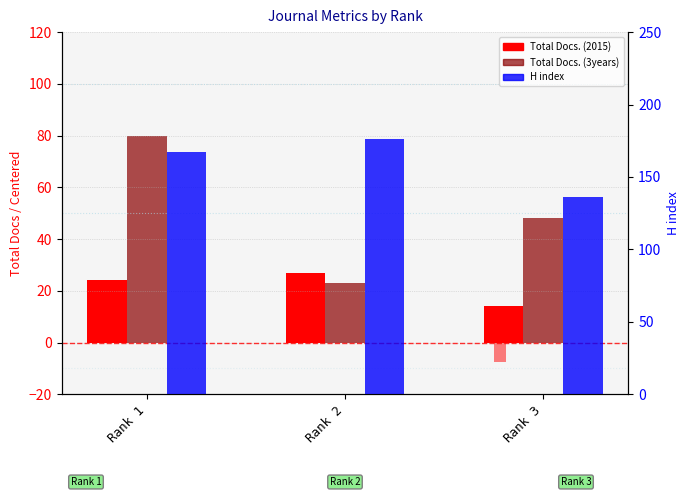

How many values in the Total Docs. (2015) series exceed 24?

1